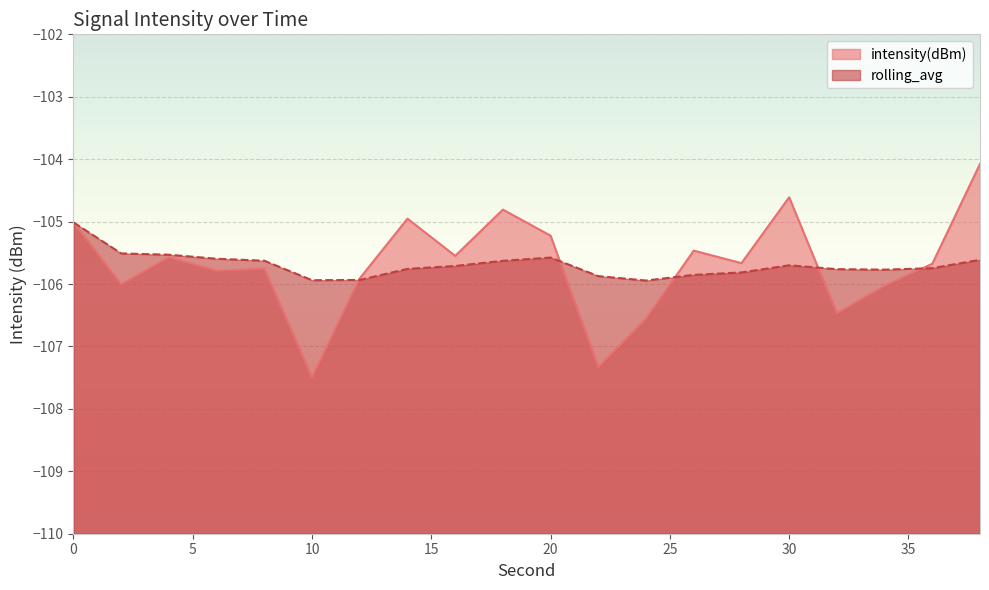

Read the rolling_avg value at 24.

-105.9